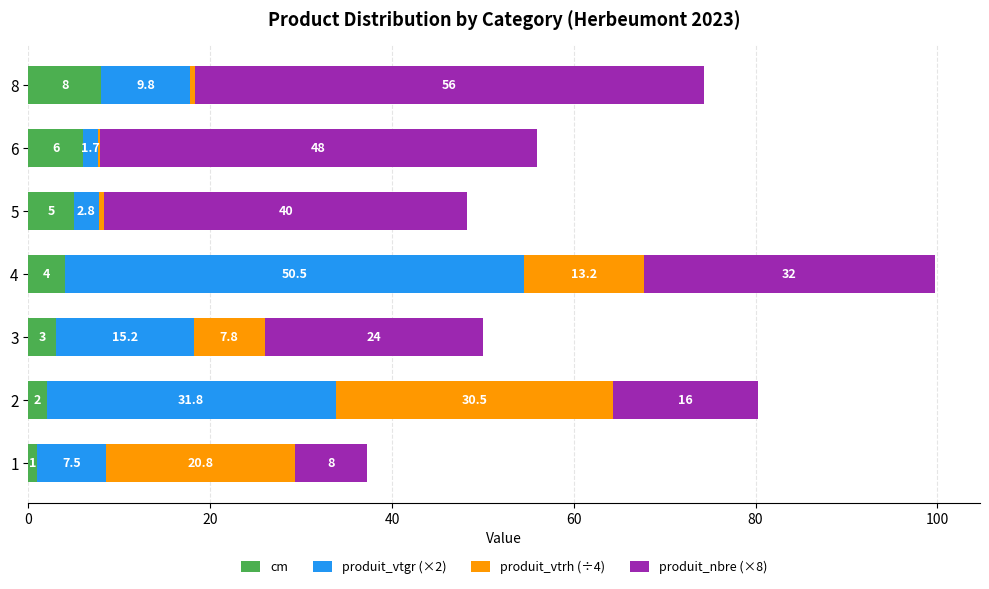

True or false: cm has a value of 6.0 at 6.

True